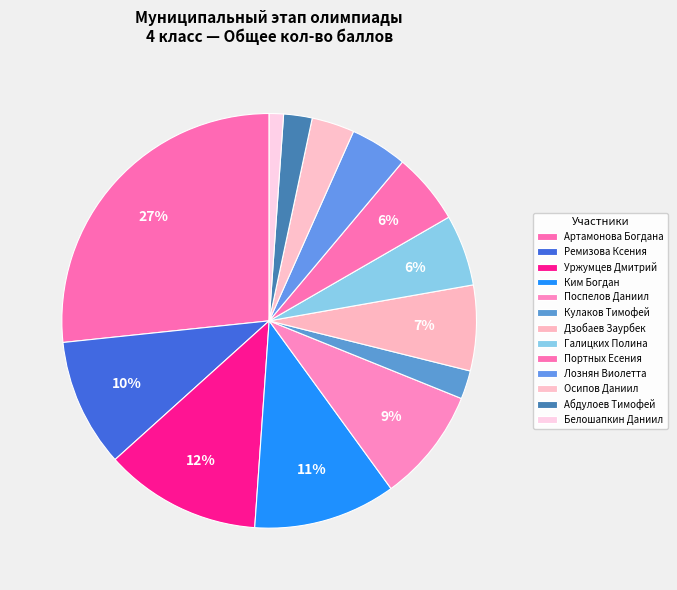

To the nearest percent, what percentage of the pie is Галицких Полина?

6%